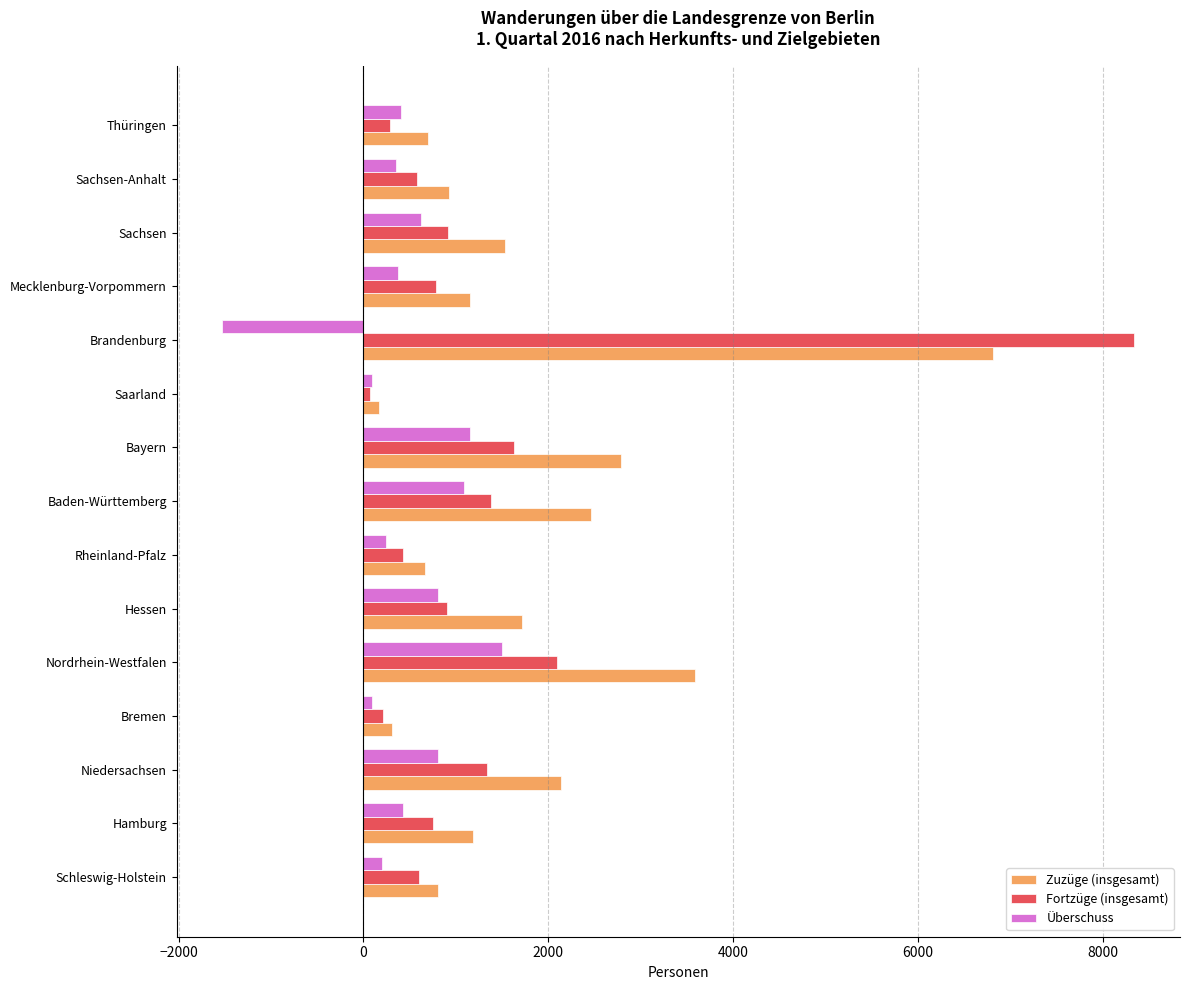

The Überschuss series shows 348 at Sachsen-Anhalt. True or false?

True